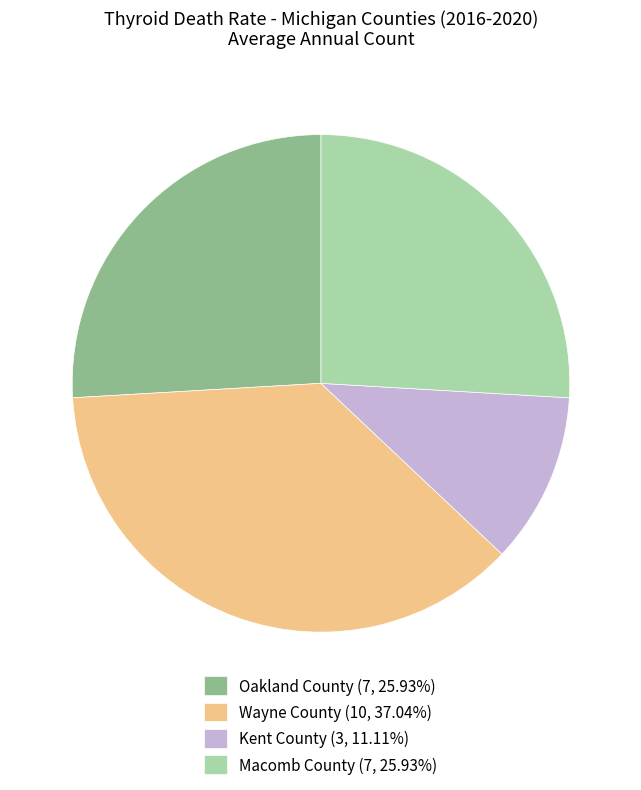

Is it true that Oakland County is 18% of the pie?

False